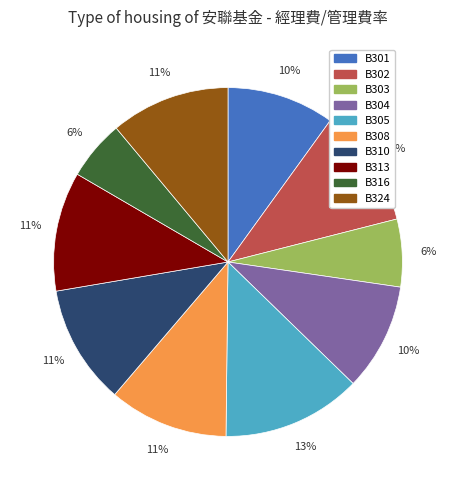

Is there a majority slice in this chart?

No